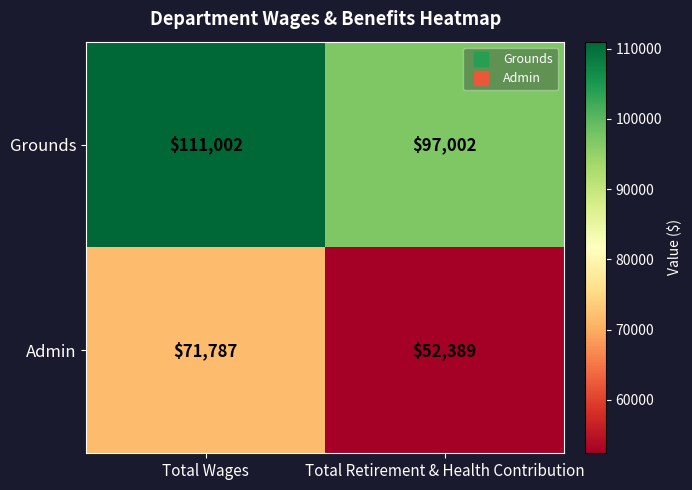

What is the difference between the highest and lowest values at Total Retirement & Health Contribution?

44613